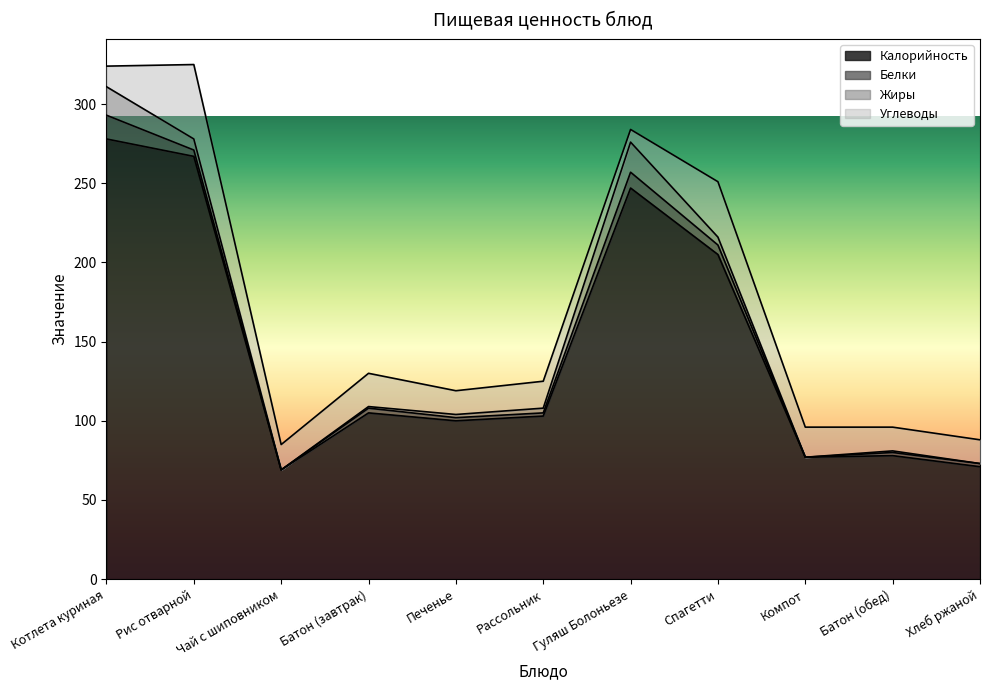

Which series changed the most between Гуляш Болоньезе and Батон (обед)?

Калорийность